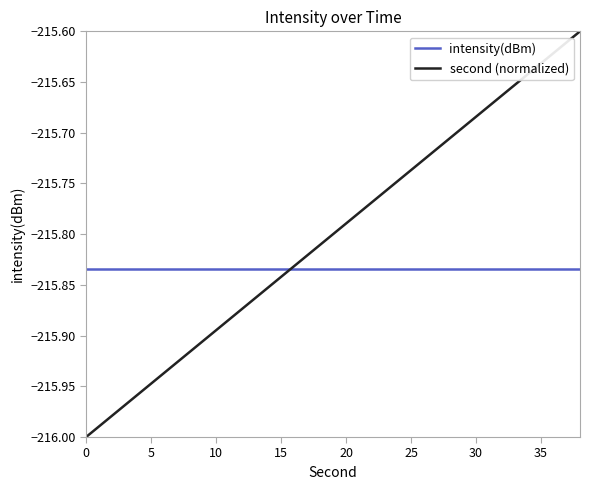

True or false: second (normalized) has more than 2 points higher than both neighbors.

False